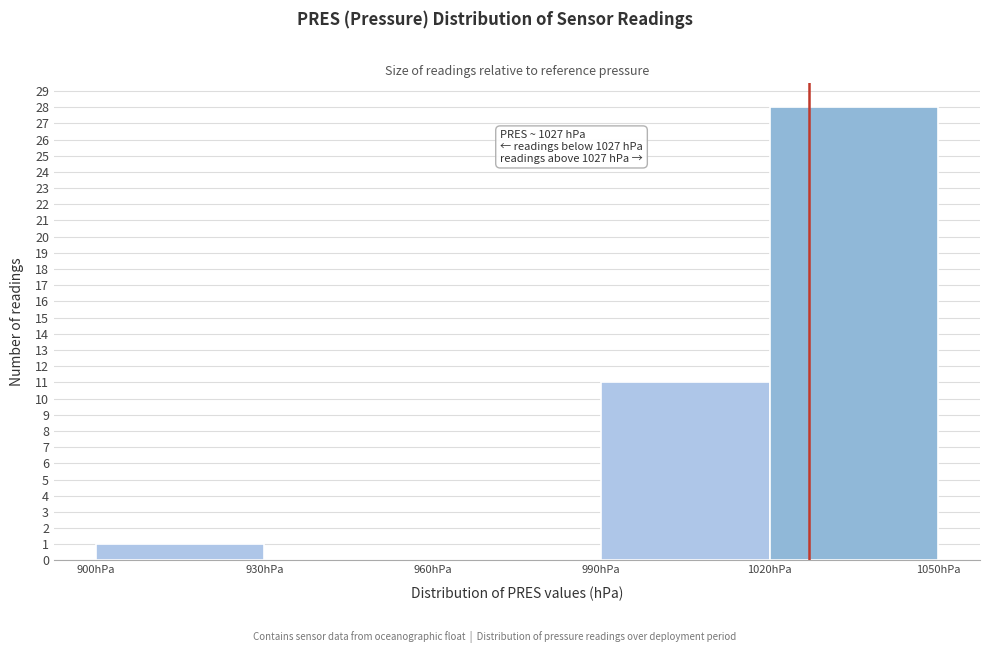

Over which range of the x-axis is the bar tallest?

1020 to 1050